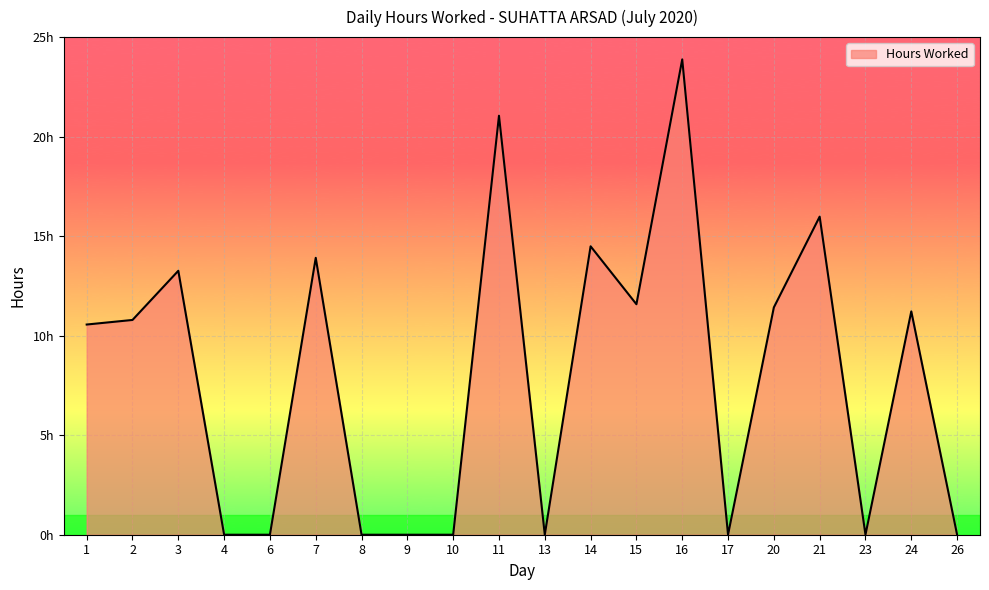

Does the chart have visible grid lines?

Yes